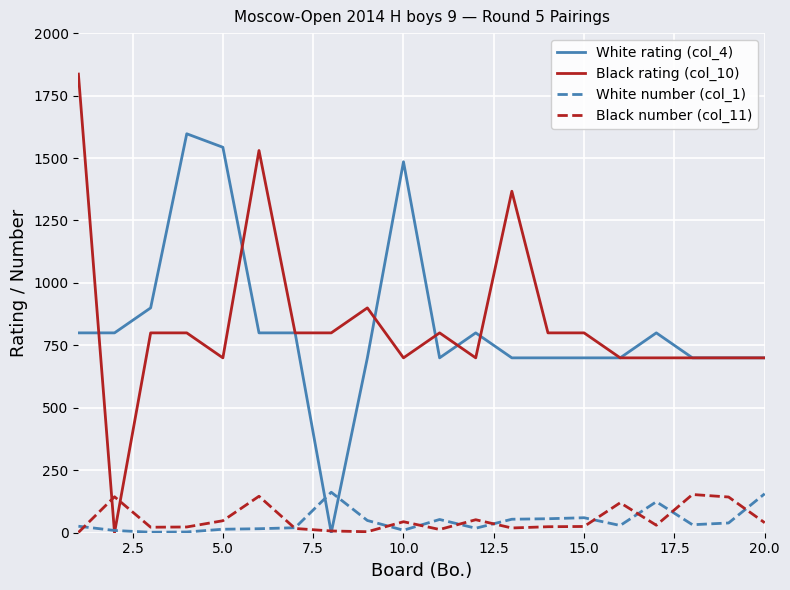

Which series has the widest spread of values?

Black rating (col_10)